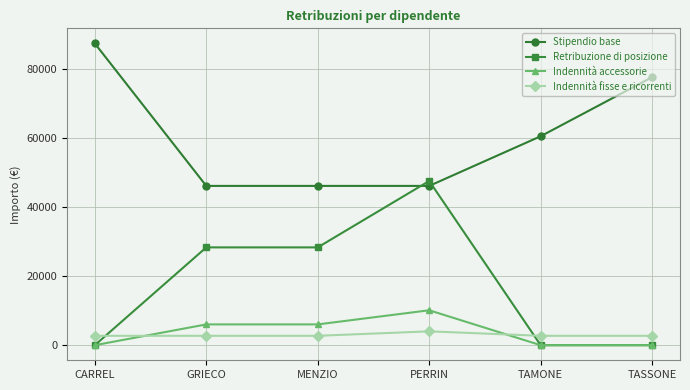

What is the label of the 3rd point from the left?

MENZIO